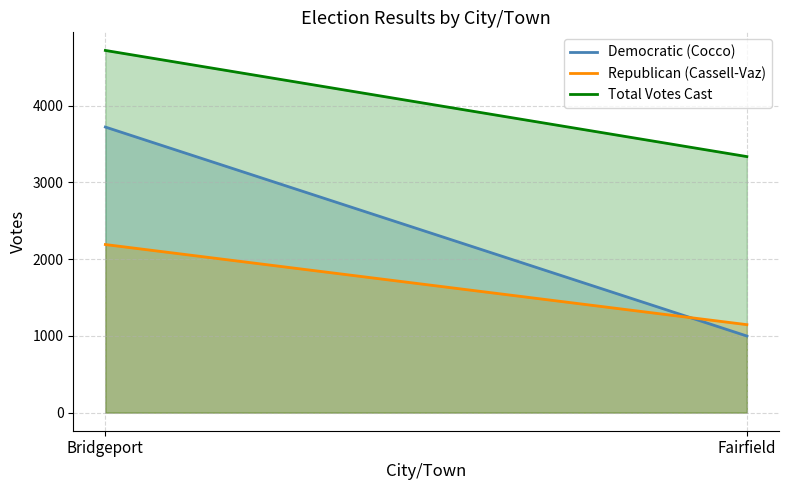

What is the total value across all series at Bridgeport?

10630